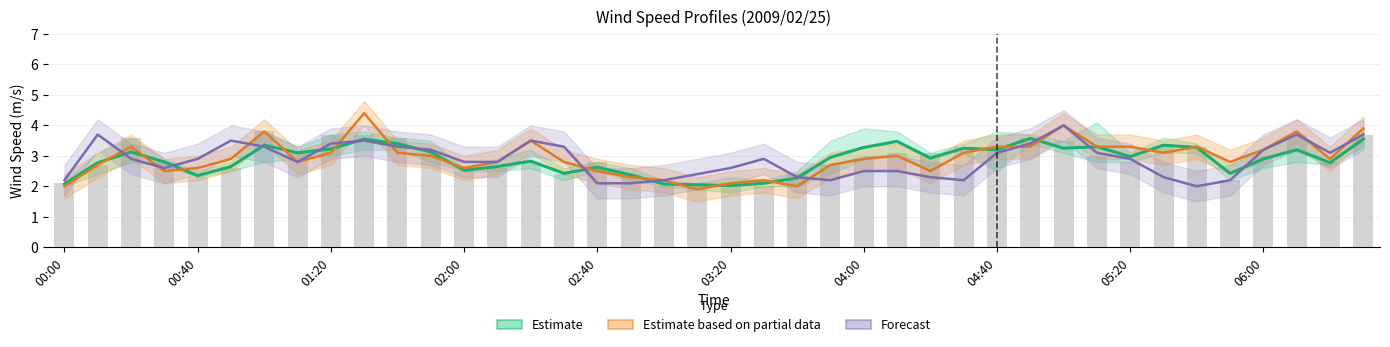

Rank the series by their average value, from highest to lowest.

Estimate based on partial data, Estimate, Forecast